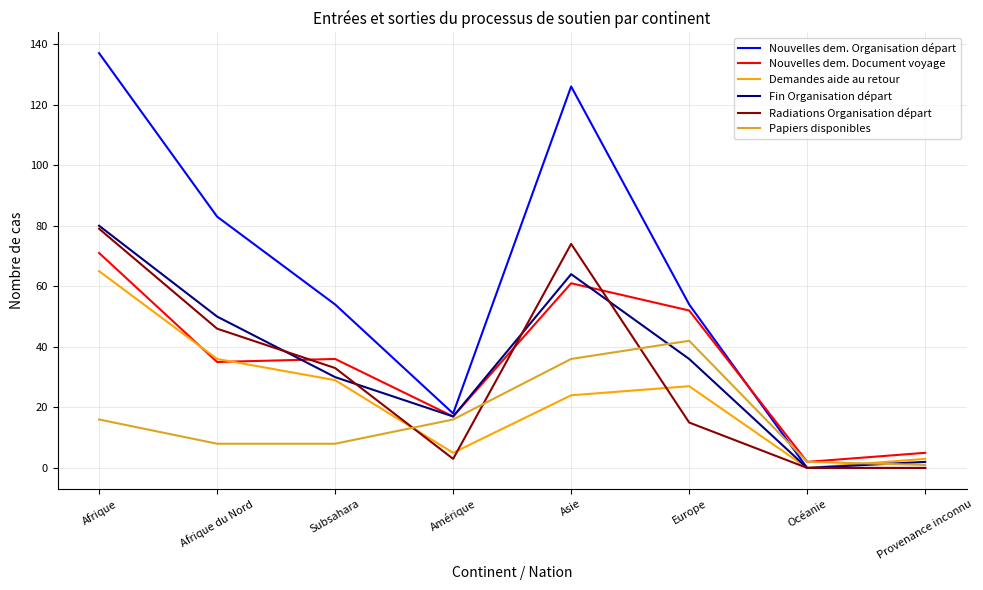

At which label is Fin Organisation départ closest to 40?

Europe